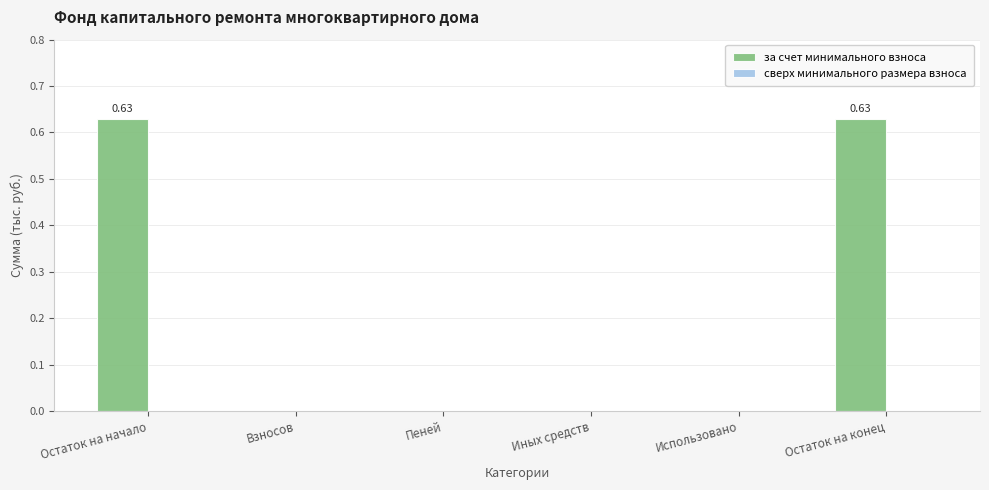

What is the change in value from Использовано to Остаток на конец?

+0.6